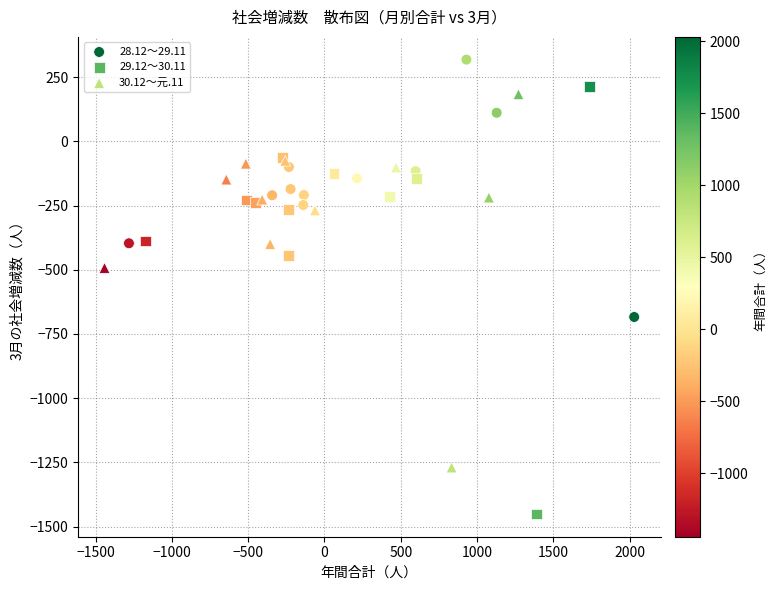

Which series reaches the maximum Y coordinate?

28.12～29.11